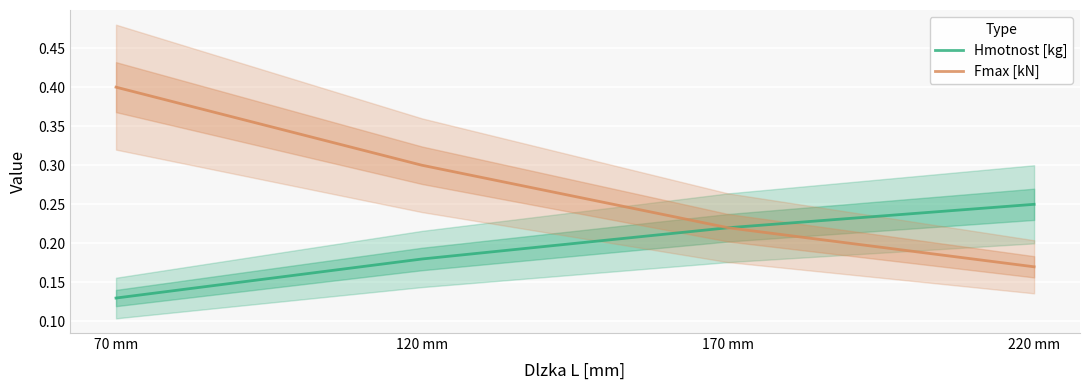

List the labels in order of Fmax [kN] value, largest first.

70 mm, 120 mm, 170 mm, 220 mm